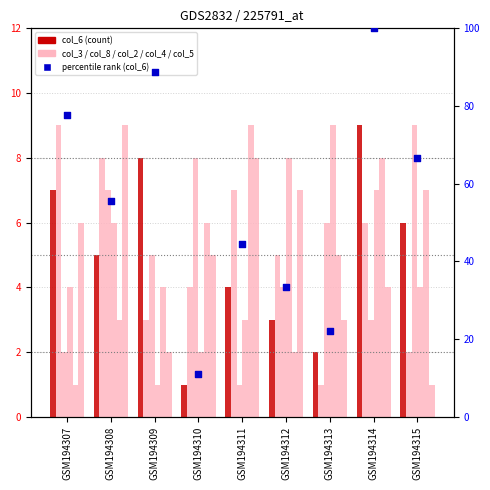

Which series has the largest Y range (max minus min)?

col_6